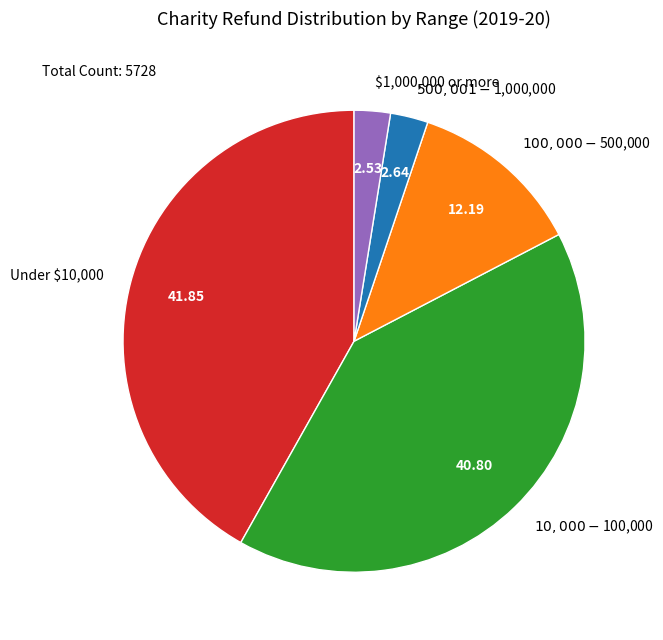

Does $1,000,000 or more represent more than half of the total?

No